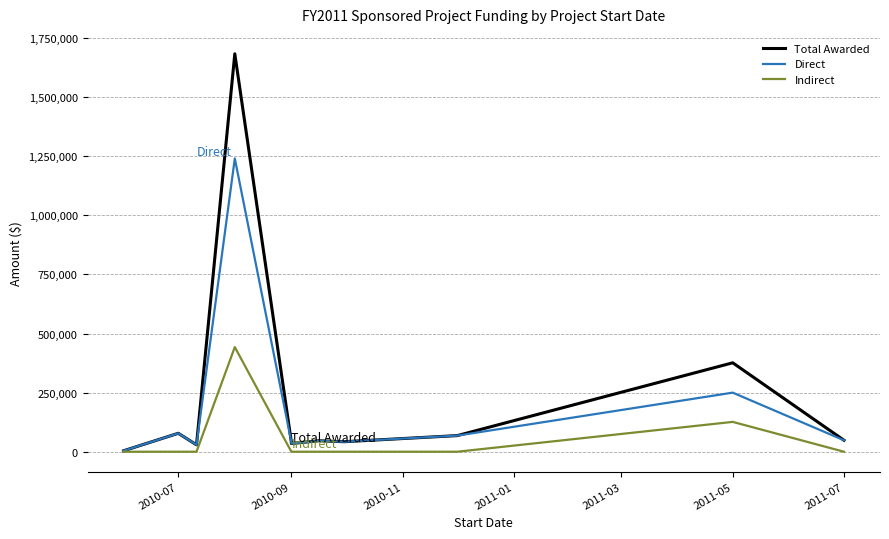

Rank the series by their maximum value, from lowest to highest.

Indirect, Direct, Total Awarded